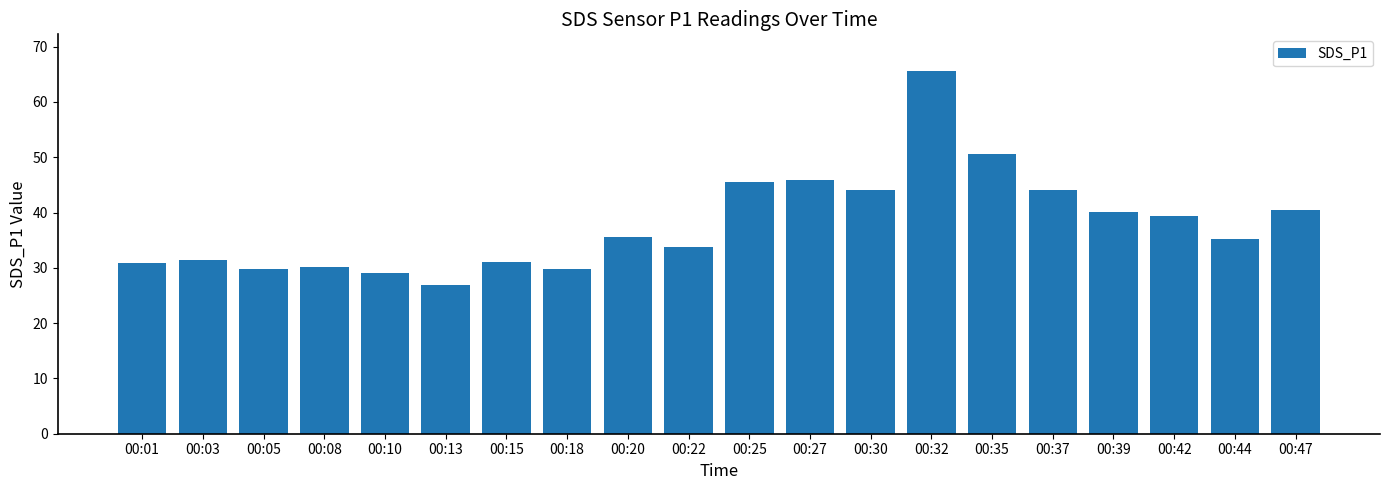

Which category has the lowest value across all series?

00:13